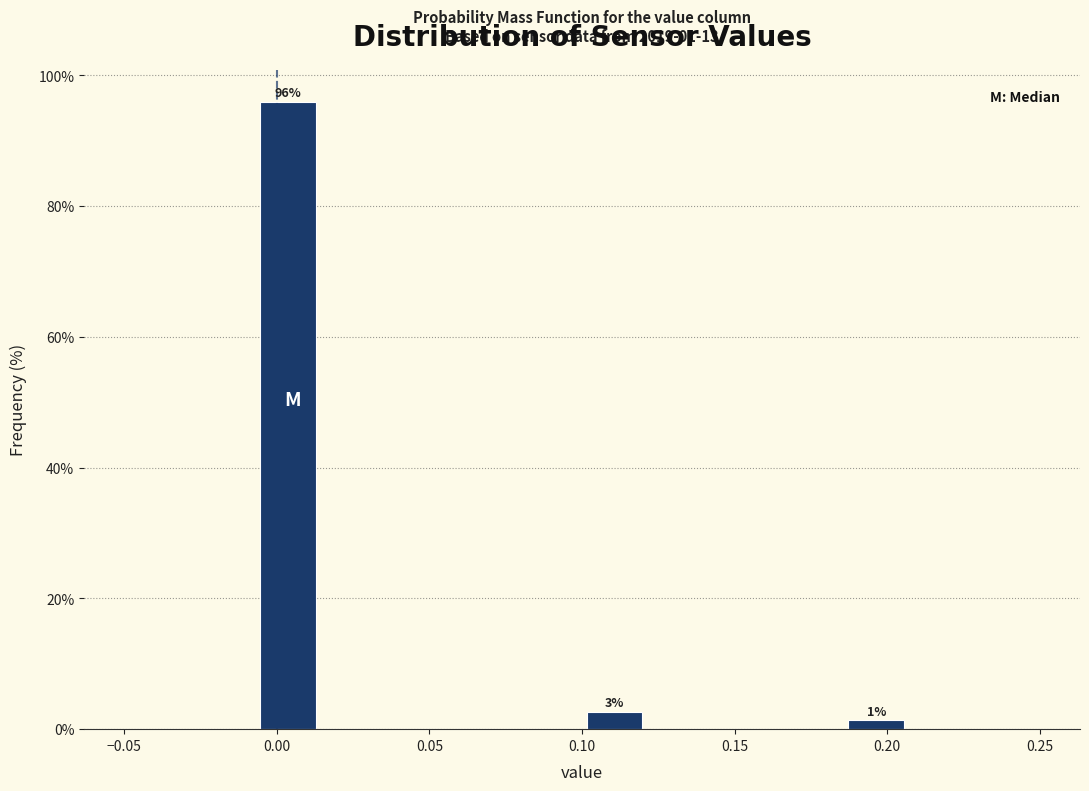

Which range on the x-axis has the tallest bar?

-0.005 to 0.015